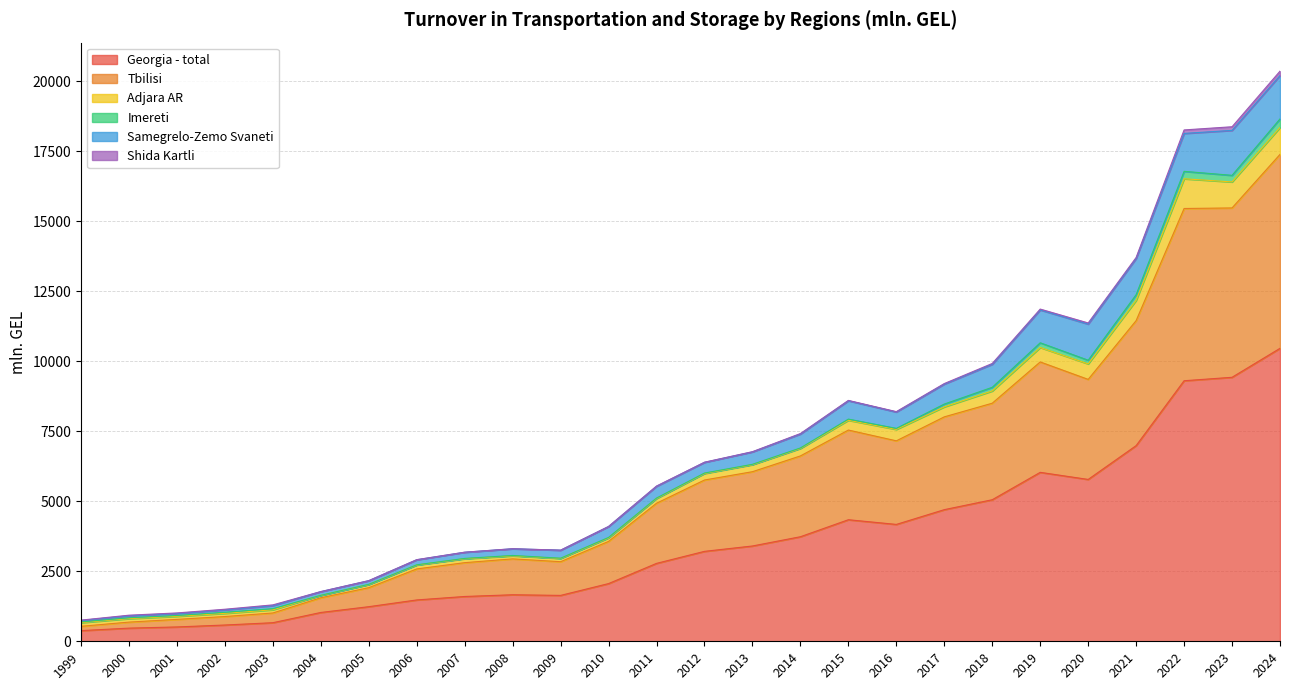

True or false: Adjara AR has more than 0 points higher than both neighbors.

True